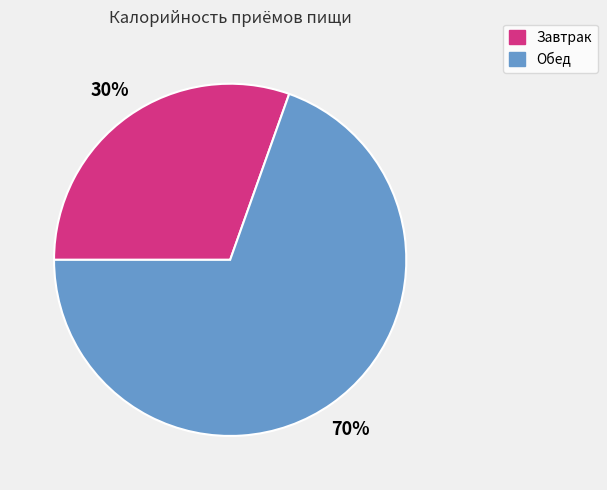

To the nearest percent, what is the combined percentage of Завтрак and Обед?

100%